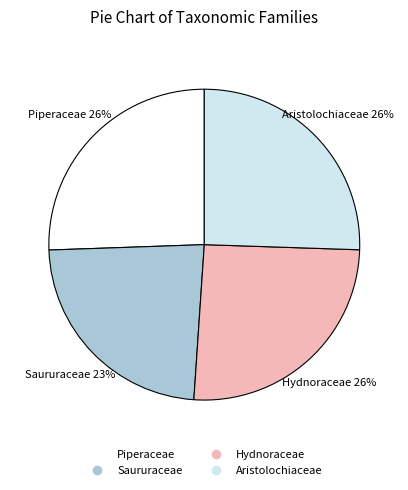

Count the number of slices in the pie.

4